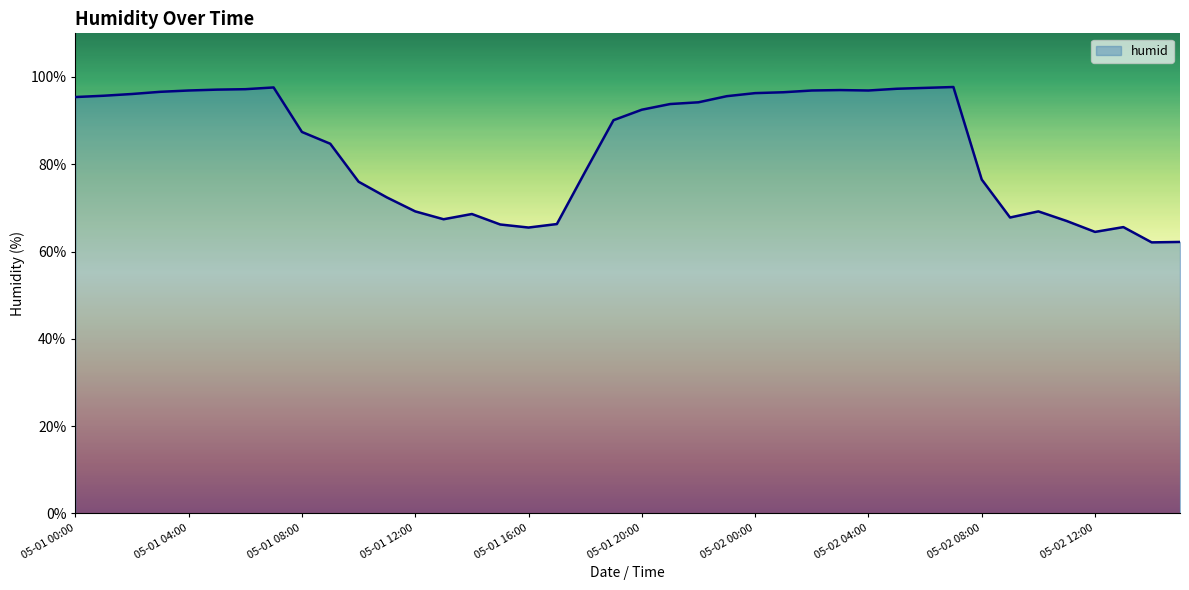

What is the maximum value shown in the chart?

97.7